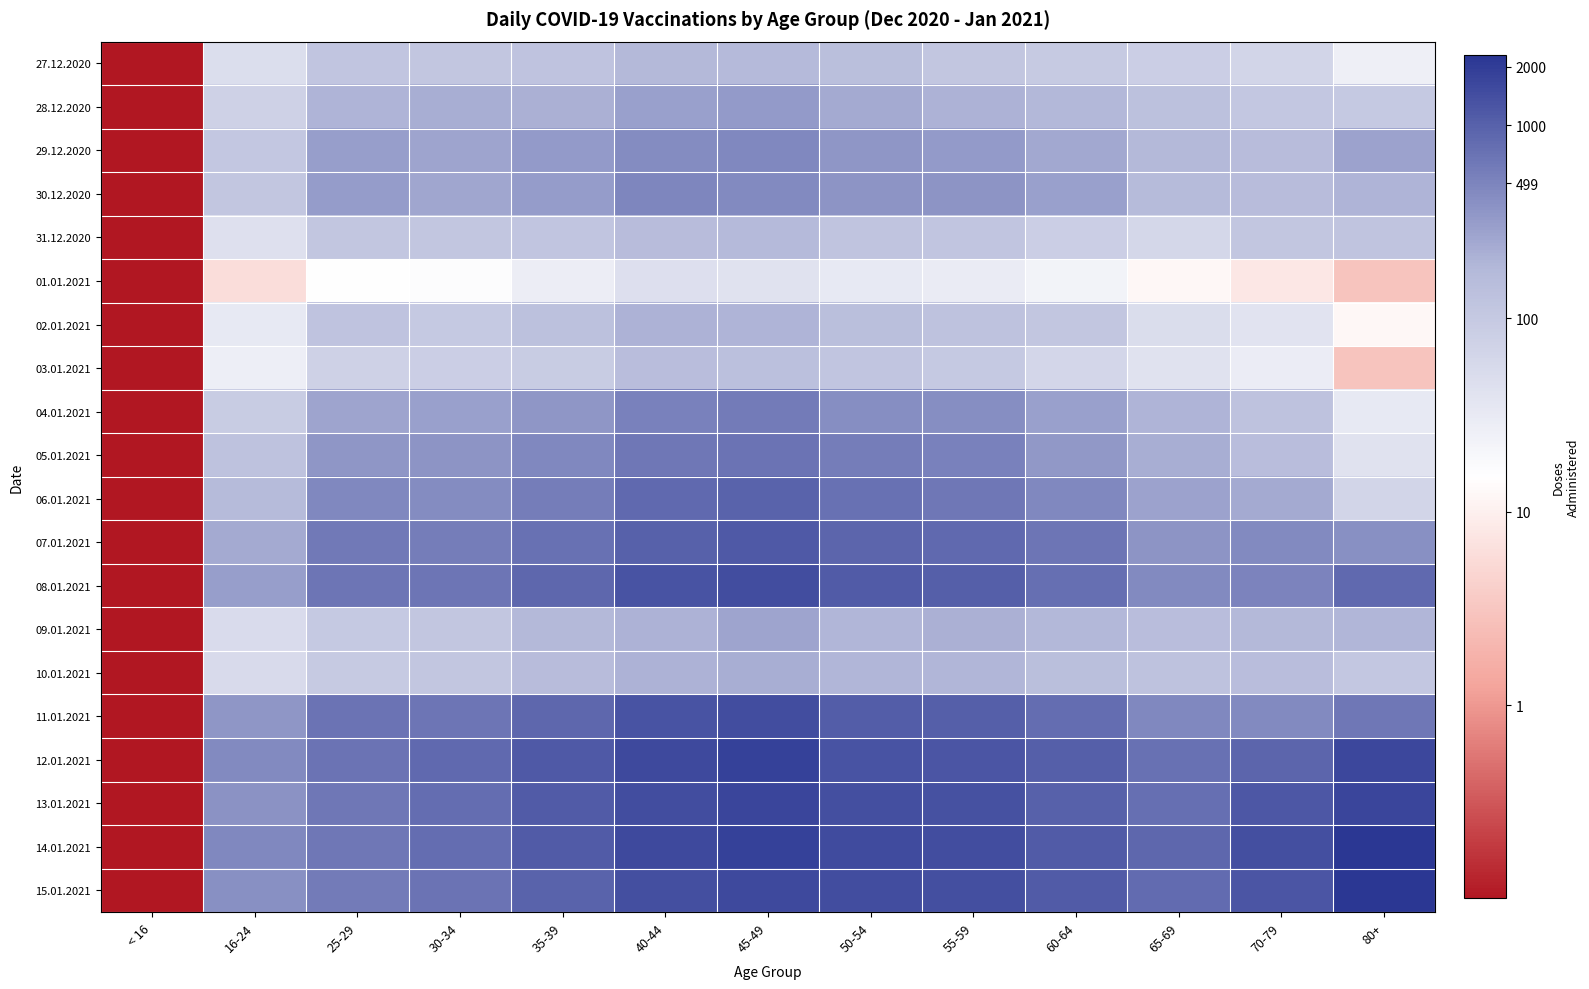

How many data points does each series have?

13